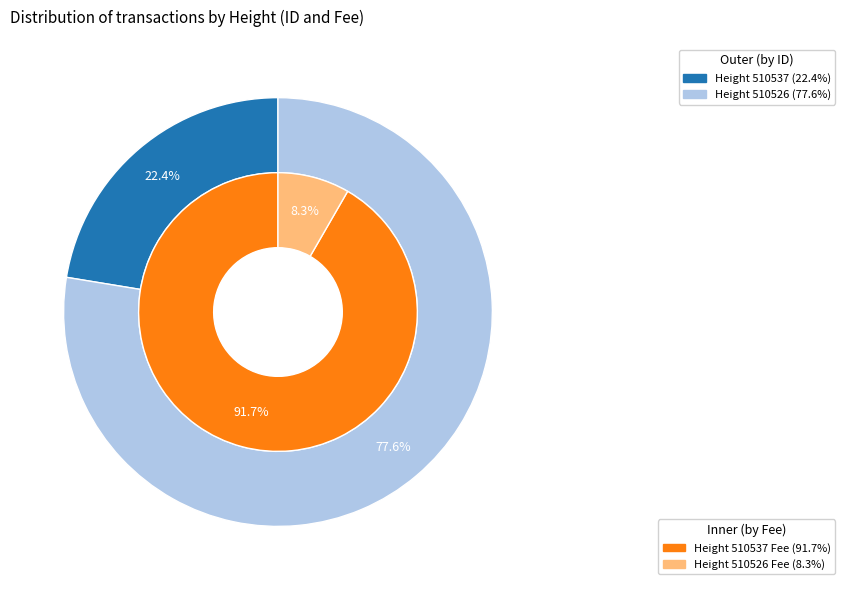

How many segments does this pie chart have?

2